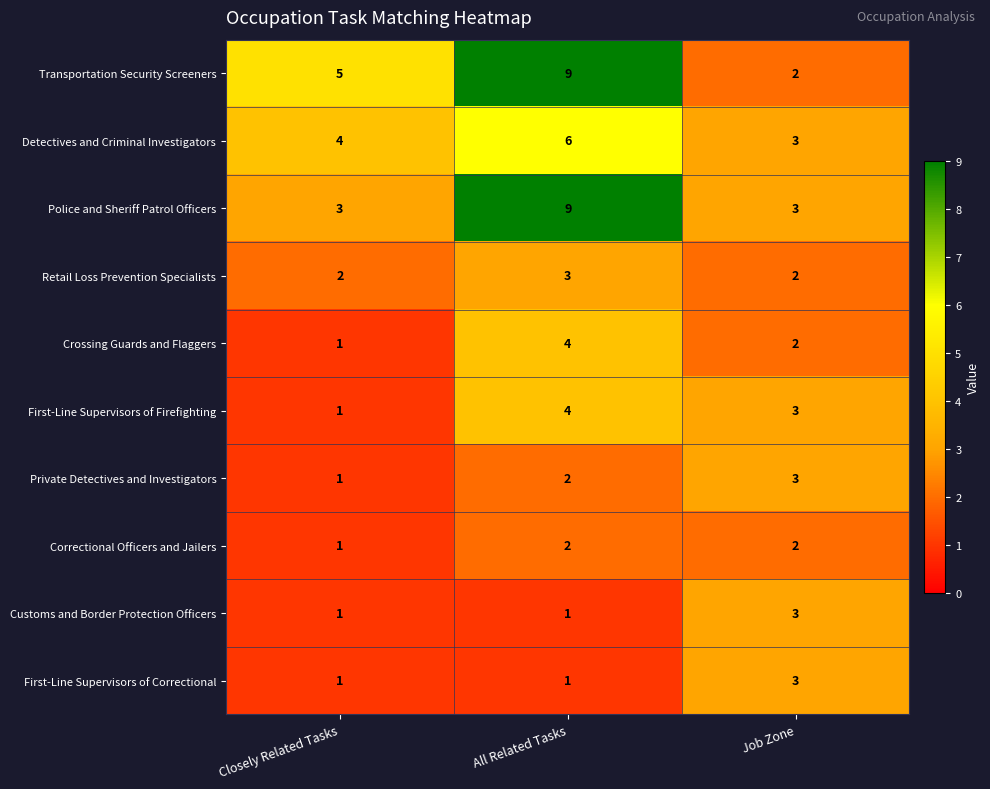

What is the sum of all First-Line Supervisors of Firefighting values?

8